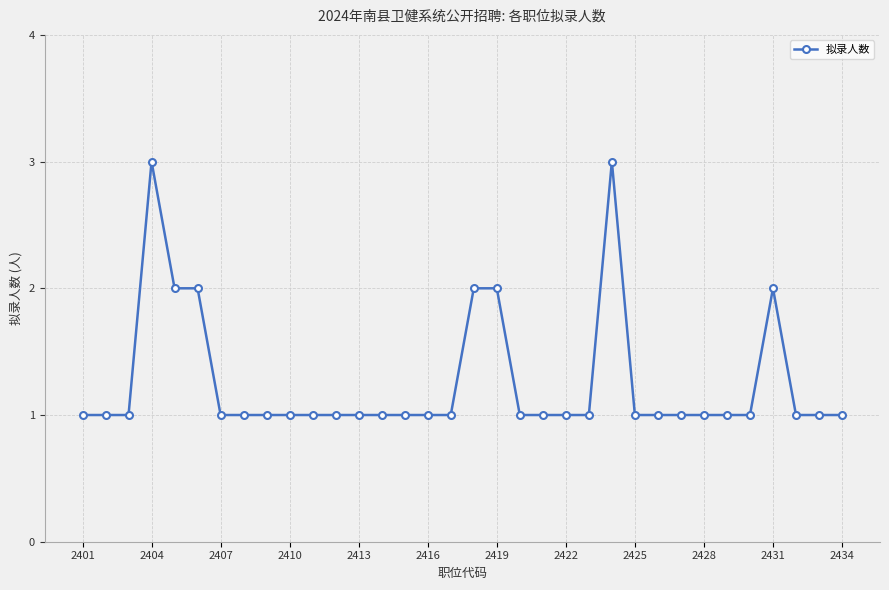

What is the maximum value shown in the chart?

3